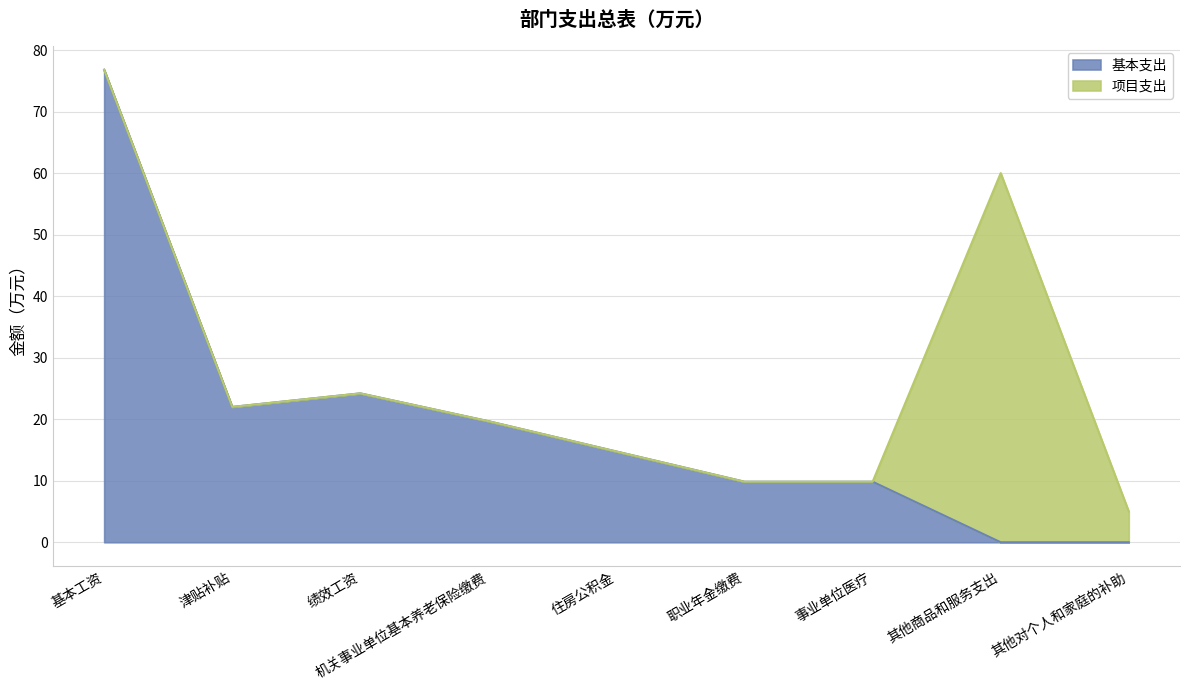

Is it true that the value at 职业年金缴费 is 5.1?

False